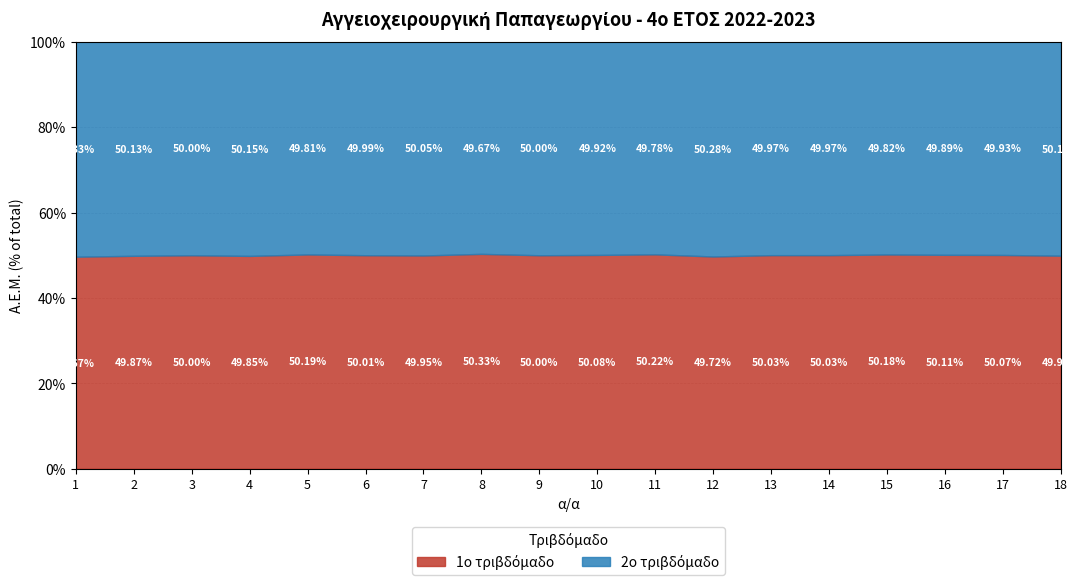

What is the total value across all series at 6?

100.0